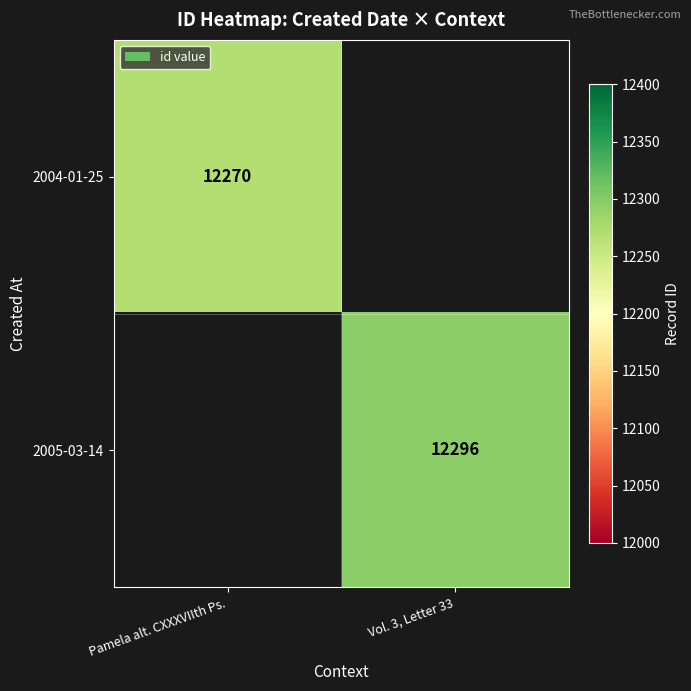

Is the value of 2004-01-25 at Pamela alt. CXXXVIIth Ps. greater than the value of 2005-03-14 at Vol. 3, Letter 33?

No